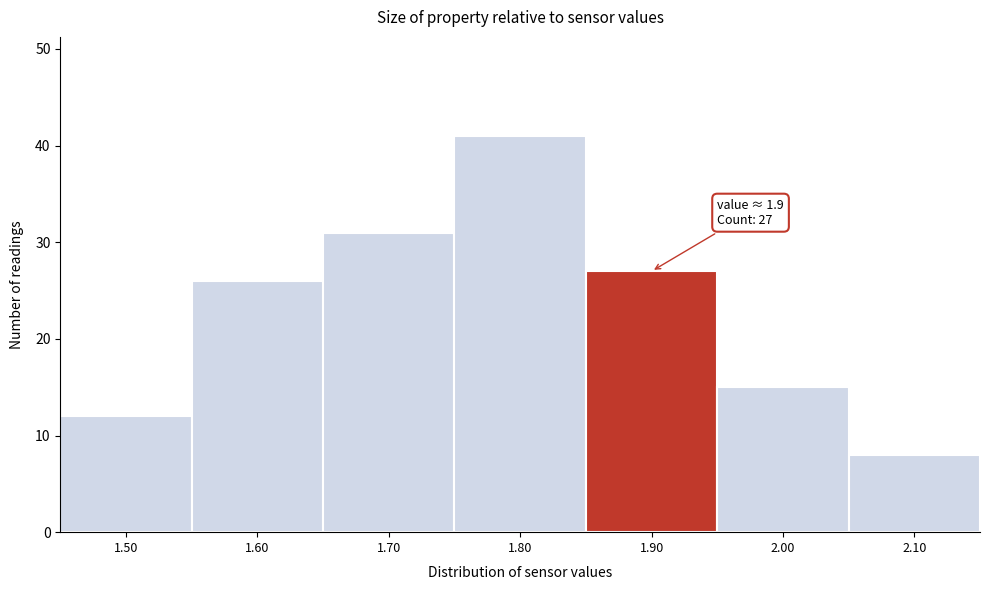

Over which range of the x-axis is the bar tallest?

1.75 to 1.85